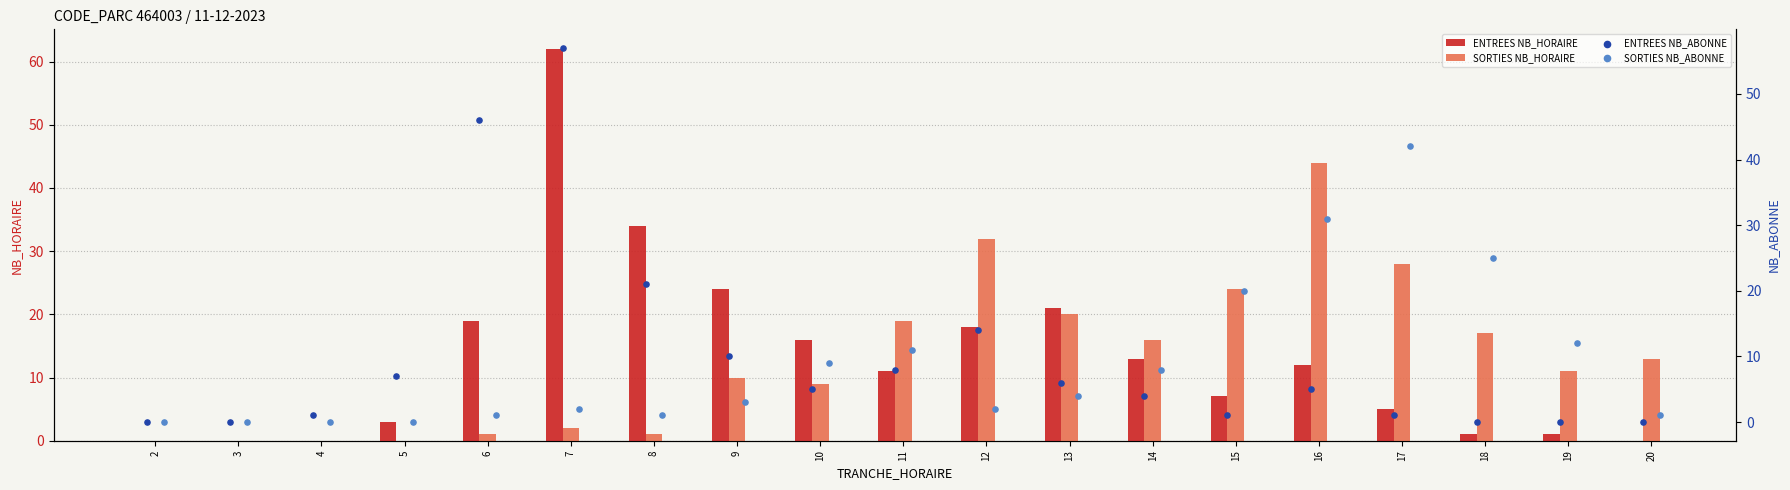

What is the sum of all ENTREES NB_HORAIRE values?

247